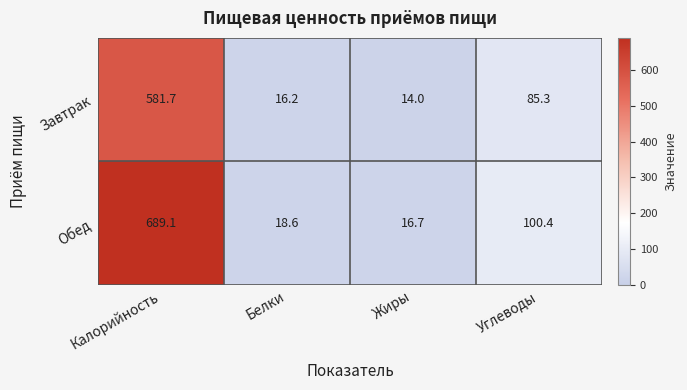

The Обед series shows 18.6 at Белки. True or false?

True